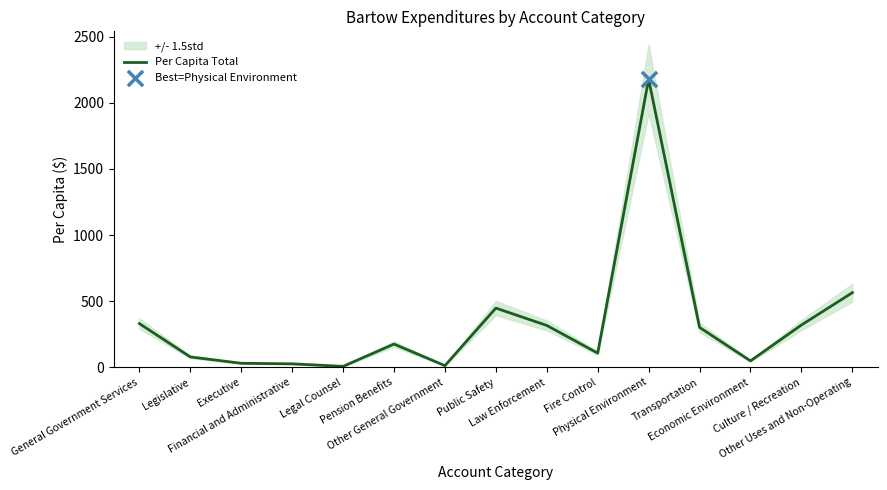

What is the change in value from Legal Counsel to Other Uses and Non-Operating?

+557.0